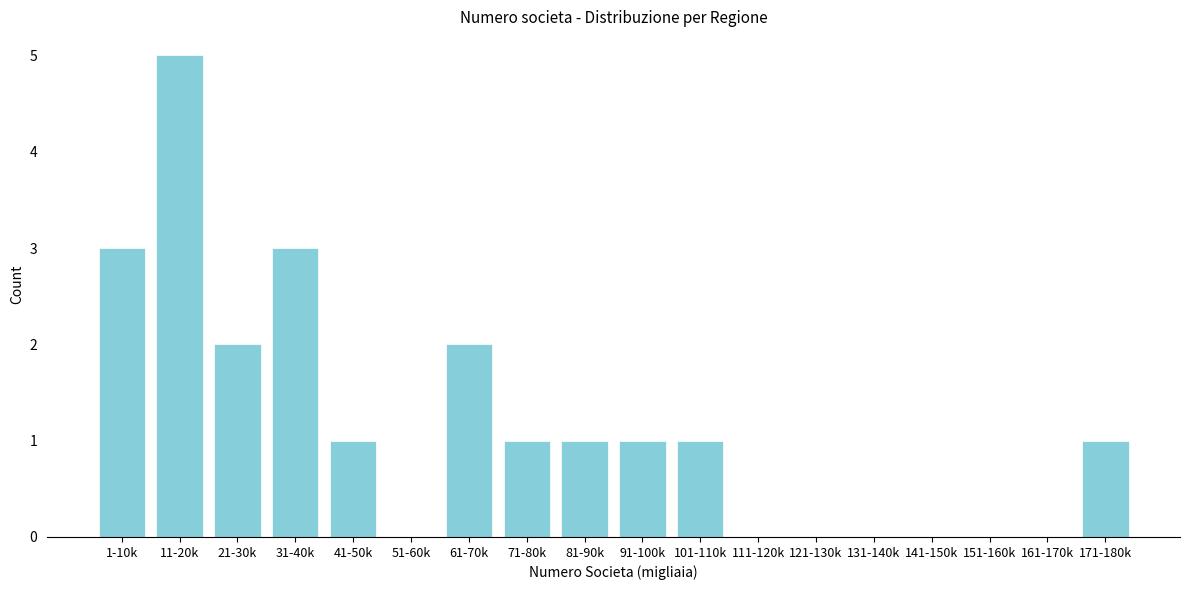

Reading right to left, what are all the values shown in this chart?

171-180k=1	161-170k=0	151-160k=0	141-150k=0	131-140k=0	121-130k=0	111-120k=0	101-110k=1	91-100k=1	81-90k=1	71-80k=1	61-70k=2	51-60k=0	41-50k=1	31-40k=3	21-30k=2	11-20k=5	1-10k=3